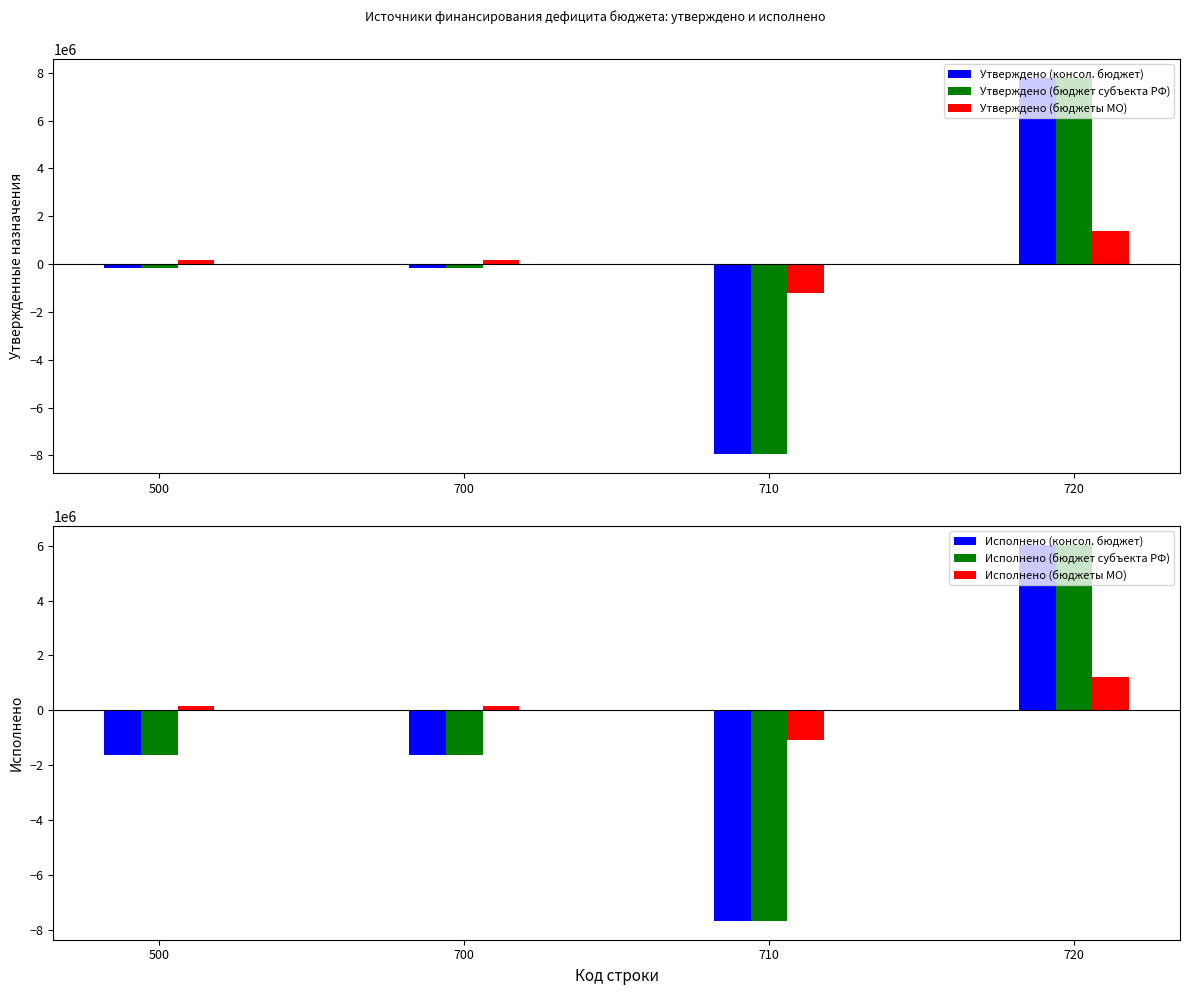

Reading right to left, what are all the values shown in this chart?

Утверждено (консол. бюджет): 720=7793599.3	710=-7939800.0	700=-146200.7	500=-146200.7
Утверждено (бюджет субъекта РФ): 720=7793599.3	710=-7939800.0	700=-146200.7	500=-146200.7
Утверждено (бюджеты МО): 720=1375600.0	710=-1203800.0	700=171800.0	500=171800.0
Исполнено (консол. бюджет): 720=6048791.3	710=-7685273.0	700=-1636481.8	500=-1636481.8
Исполнено (бюджет субъекта РФ): 720=6048791.3	710=-7685273.0	700=-1636481.8	500=-1636481.8
Исполнено (бюджеты МО): 720=1221900.0	710=-1069301.0	700=152599.0	500=152599.0